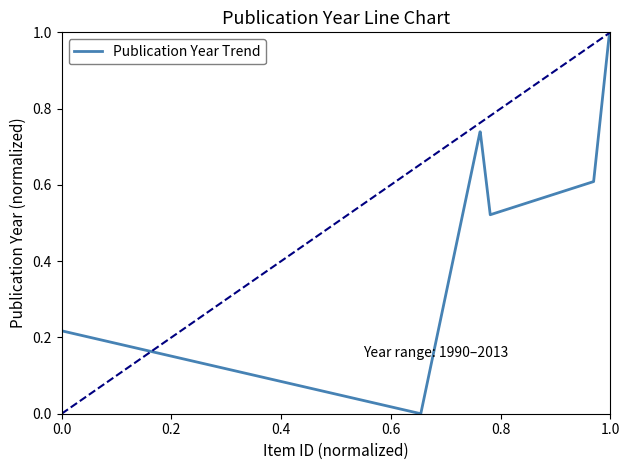

What is the average value?

0.6